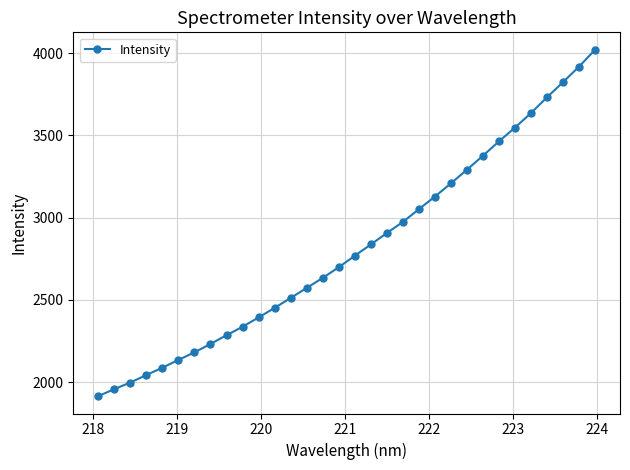

What is the value of the 12th point from the left?

2450.6